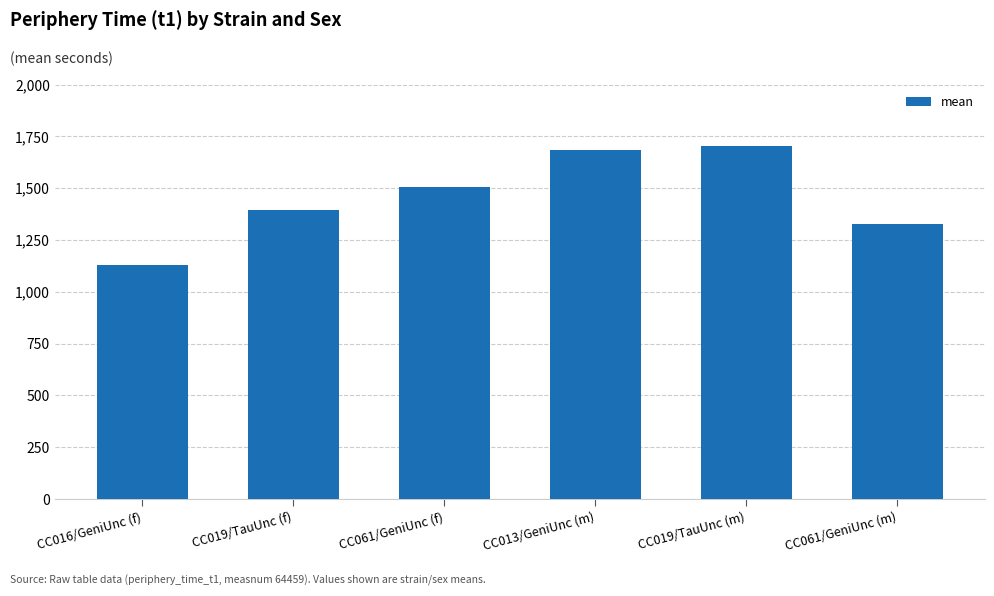

At which category does the chart reach its peak across all series?

CC019/TauUnc (m)